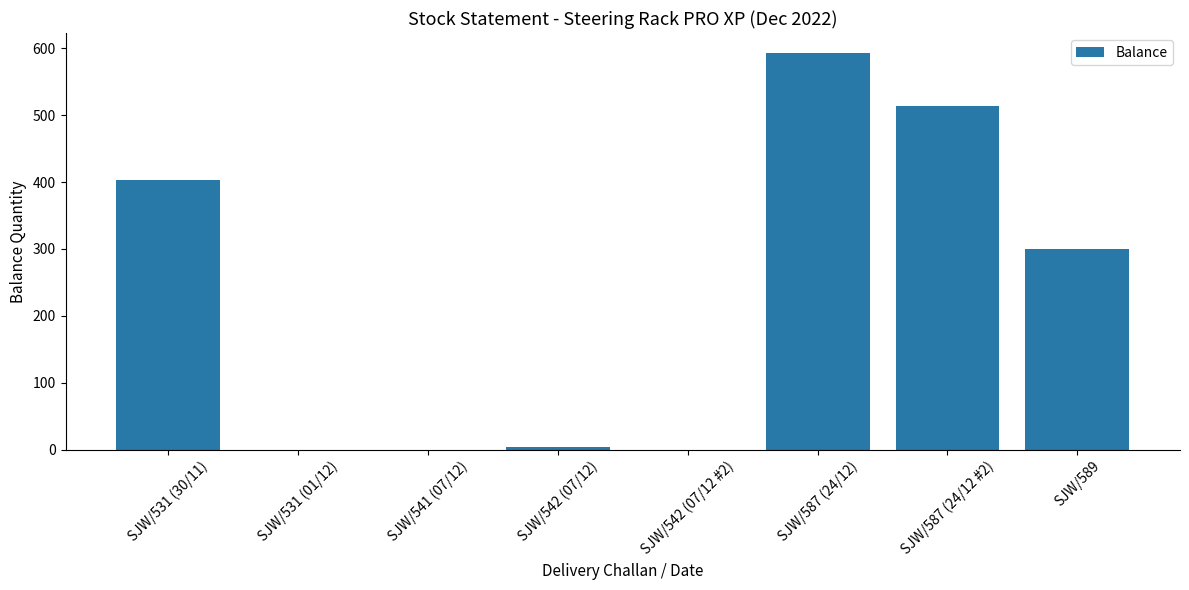

What is the maximum value shown in the chart?

593